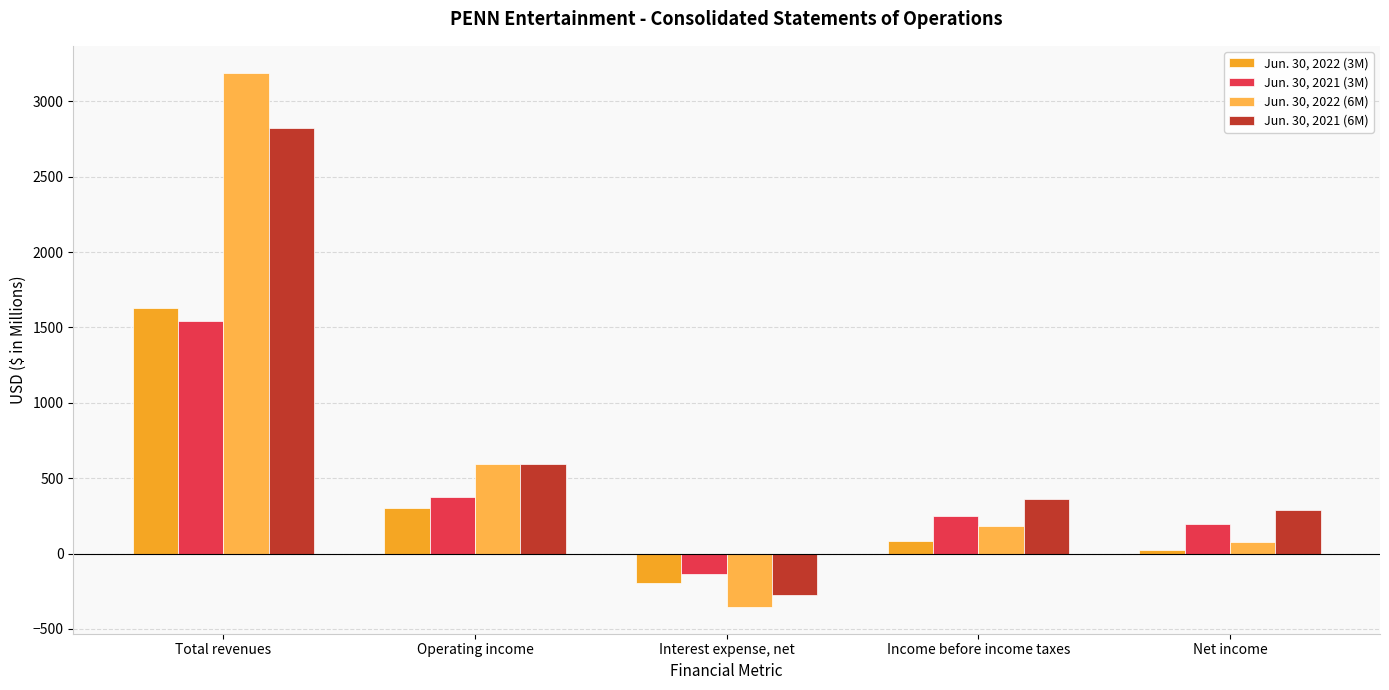

Reading left to right, what are all the values shown in this chart?

Jun. 30, 2022 (3M): 1626.9	302.4	-193.6	82.4	26.1
Jun. 30, 2021 (3M): 1545.8	377.9	-138.0	251.8	198.7
Jun. 30, 2022 (6M): 3191.1	594.4	-354.4	181.6	77.7
Jun. 30, 2021 (6M): 2820.7	594.4	-273.7	363.3	289.6